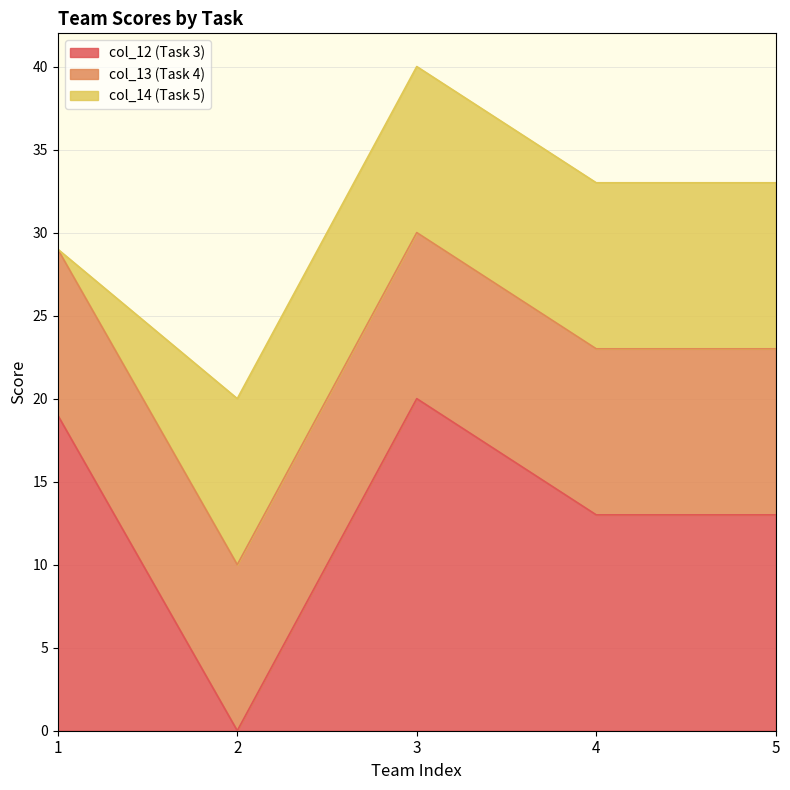

Reading right to left, what are all the values shown in this chart?

col_12 (Task 3): 5=13	4=13	3=20	2=0	1=19
col_13 (Task 4): 5=10	4=10	3=10	2=10	1=10
col_14 (Task 5): 5=10	4=10	3=10	2=10	1=0